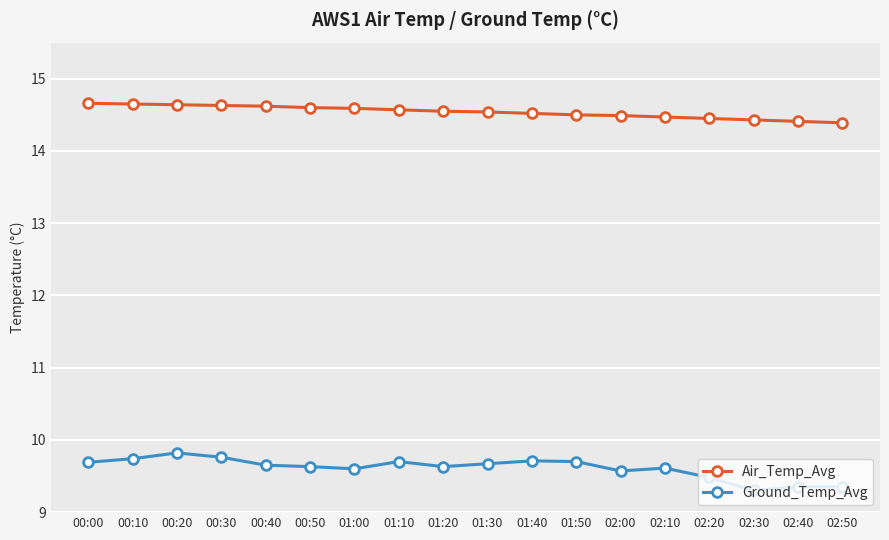

True or false: Air_Temp_Avg and Ground_Temp_Avg cross at least once.

False